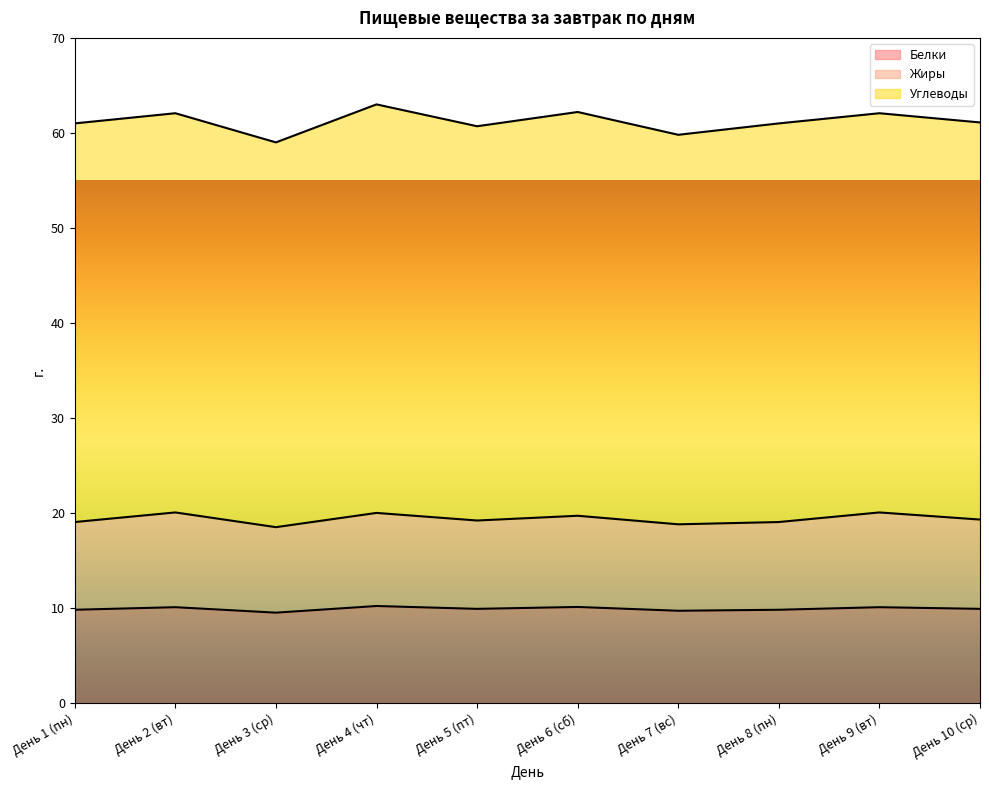

Is the value of Углеводы at День 6 greater than the value of Жиры at День 8?

Yes